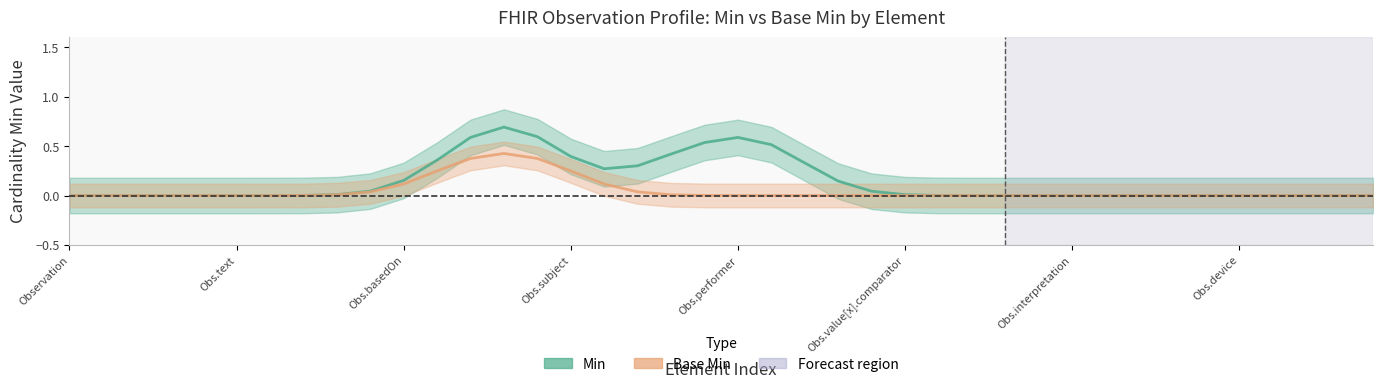

What is the average value of the Min series?

0.1